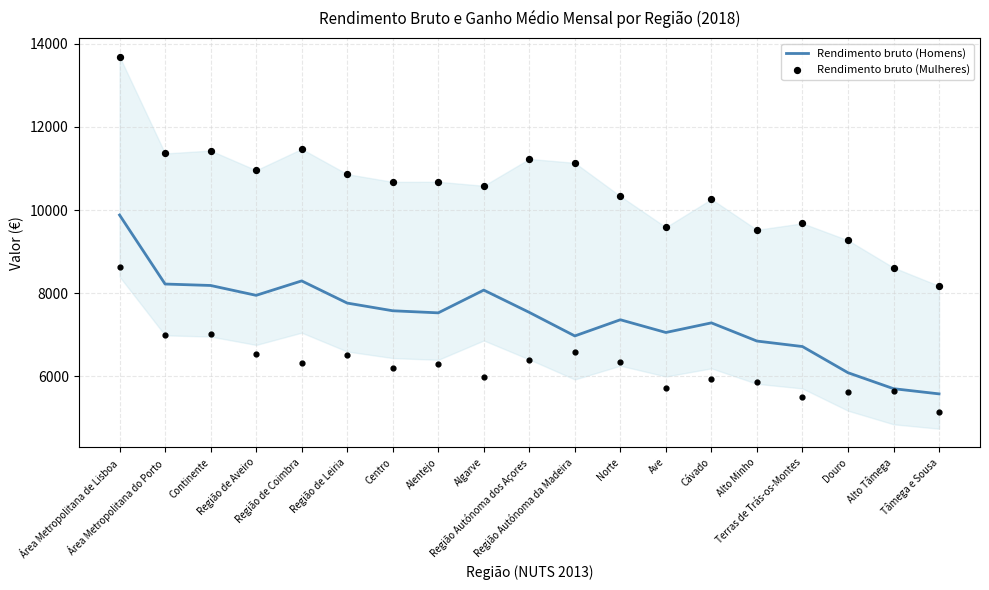

Which series reaches the maximum Y coordinate?

Rendimento bruto (Mulheres)